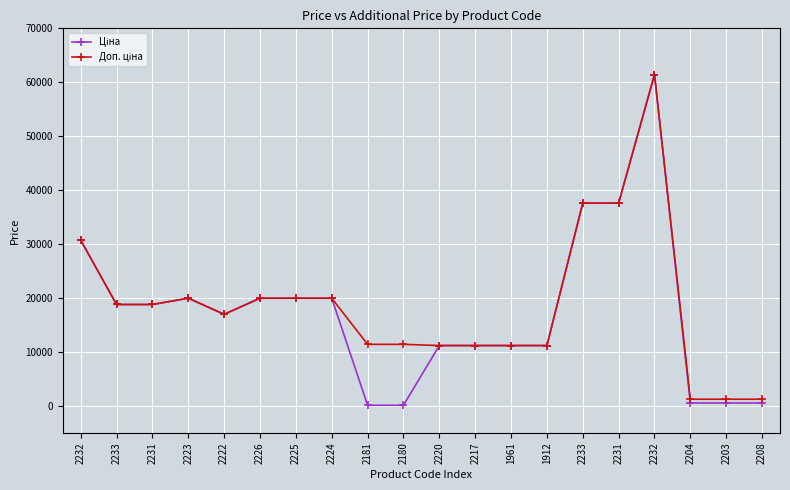

How many distinct data groups are displayed?

2